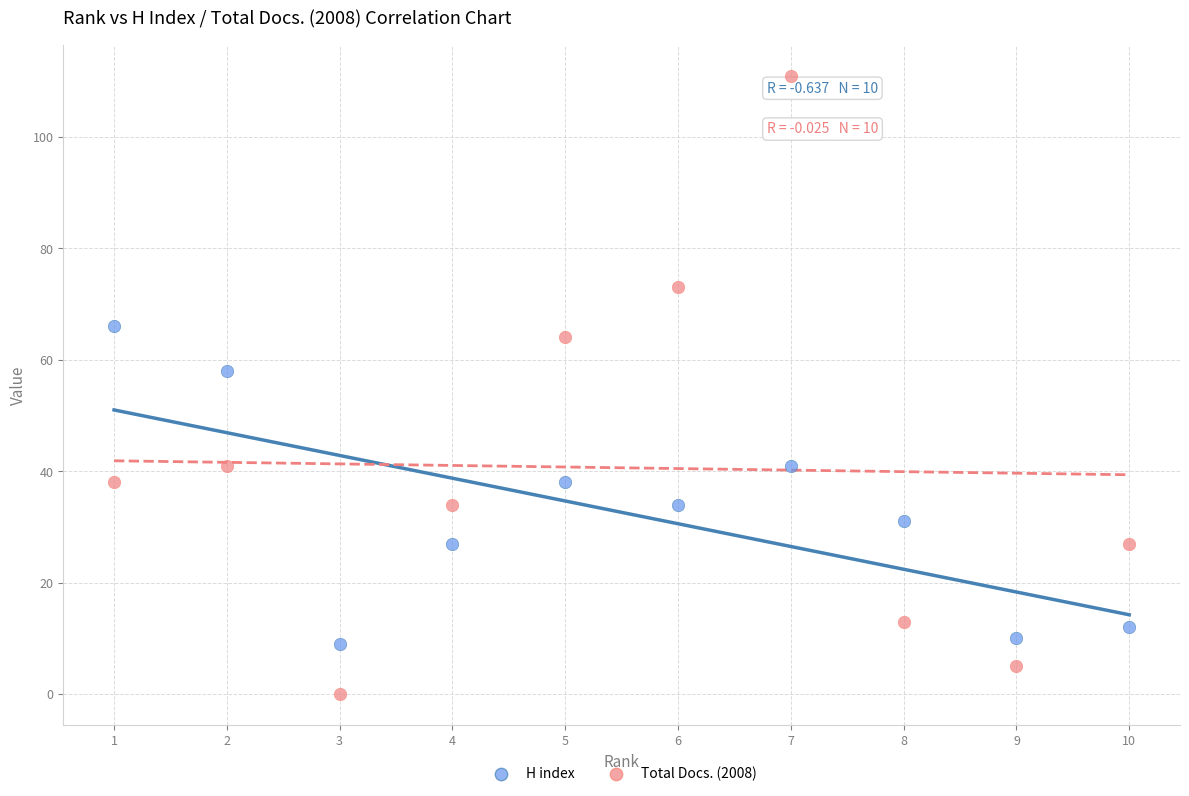

What are all the series names shown in the legend?

H index, Total Docs. (2008)